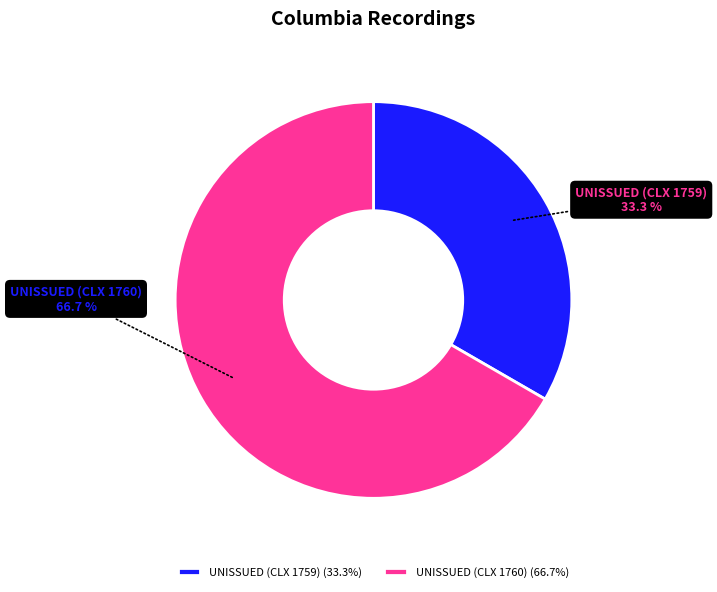

How much of the chart is everything except UNISSUED (CLX 1760)?

33.3%